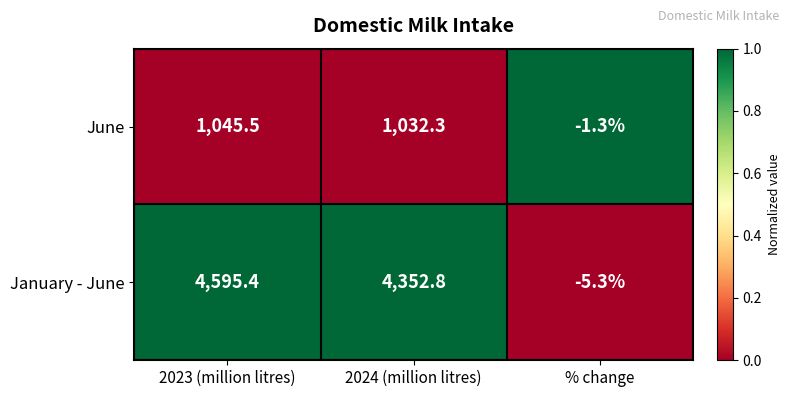

What is the total value across all series at 2024 (million litres)?

5385.1